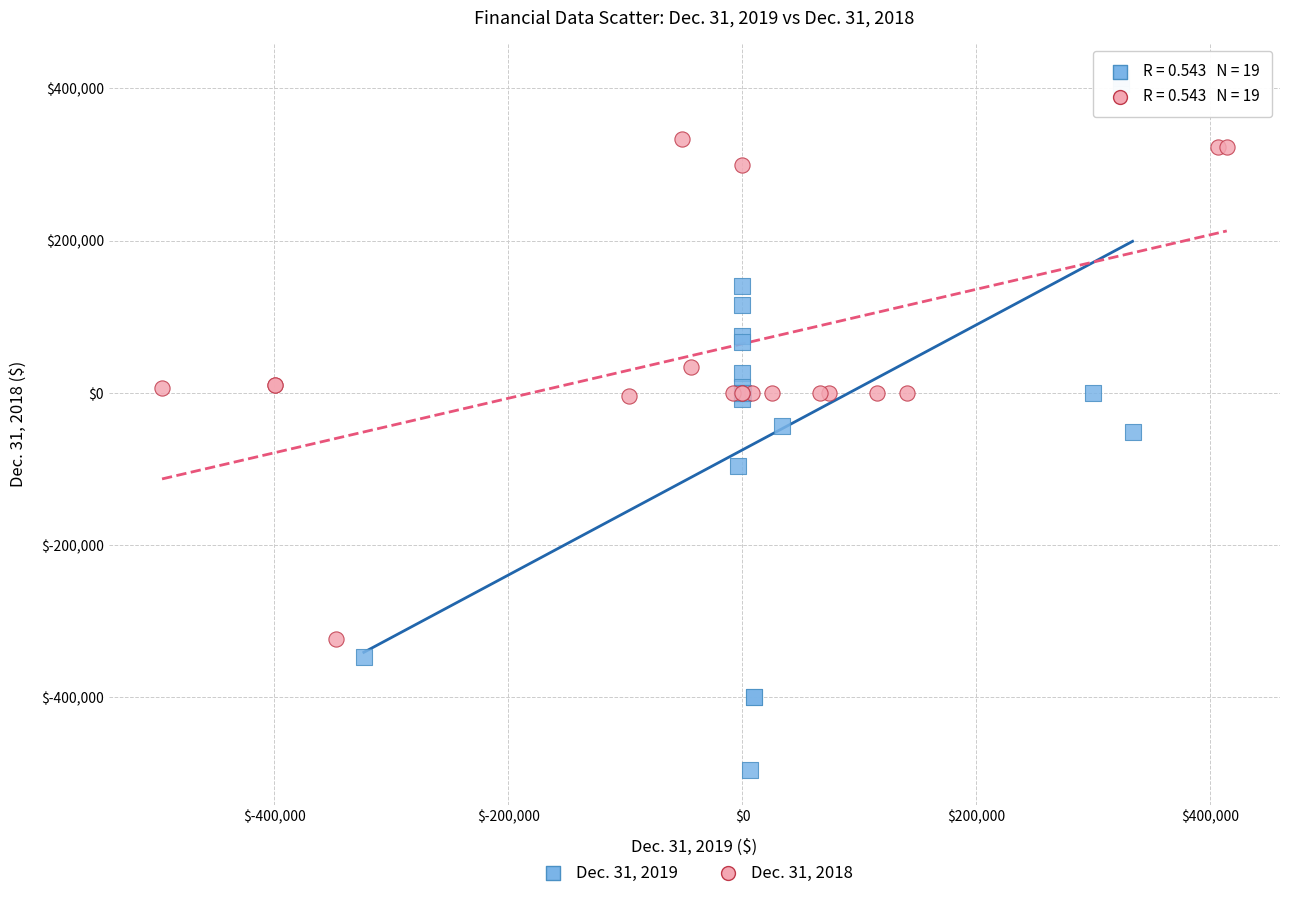

Which series has the largest Y range (max minus min)?

Dec. 31, 2019